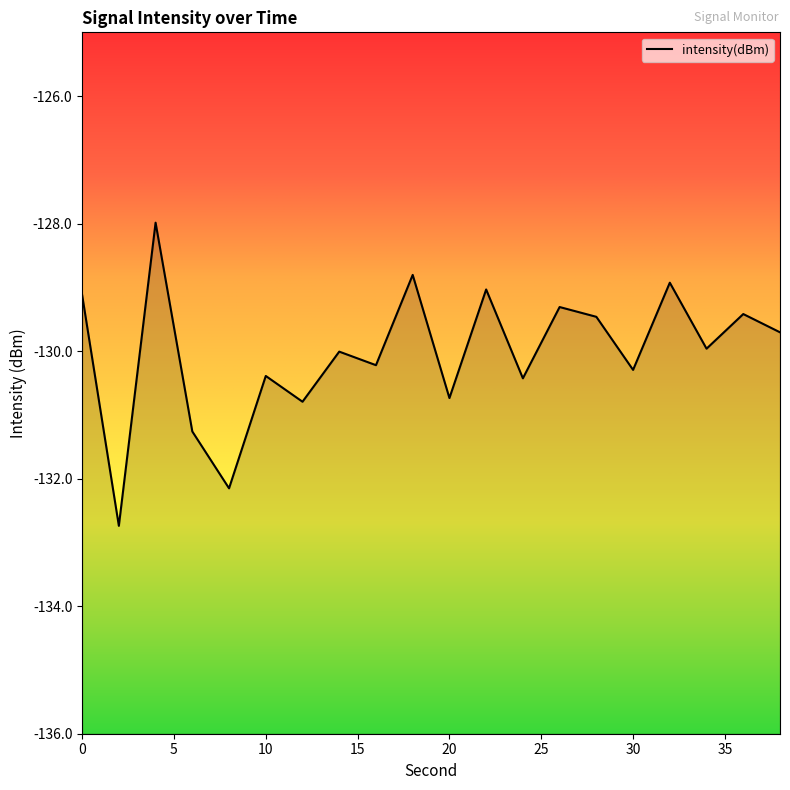

What is the difference between the values at 14 and 32?

1.1